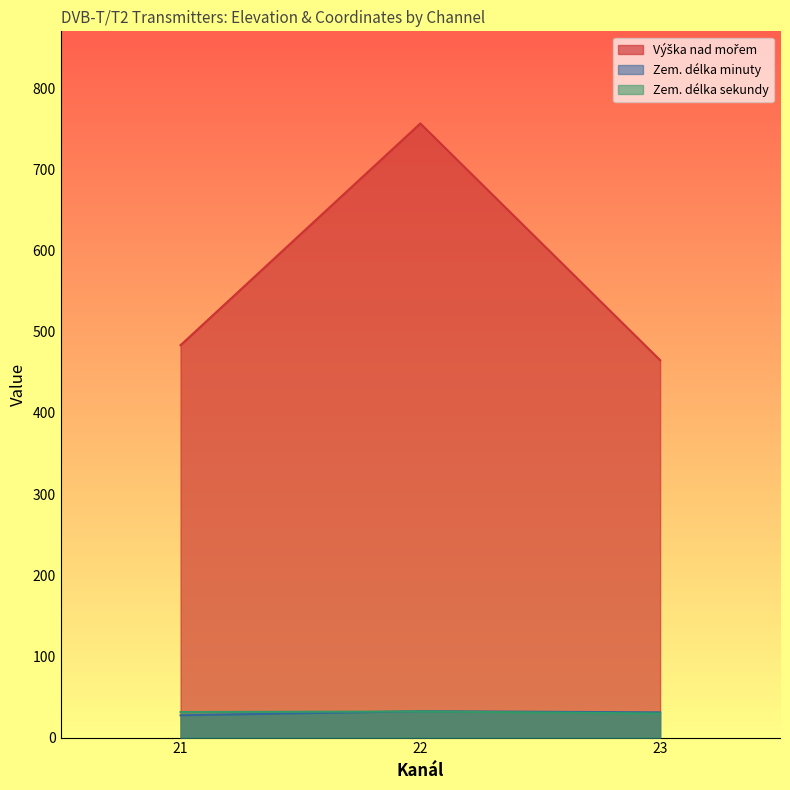

How many lines are shown in the chart?

3